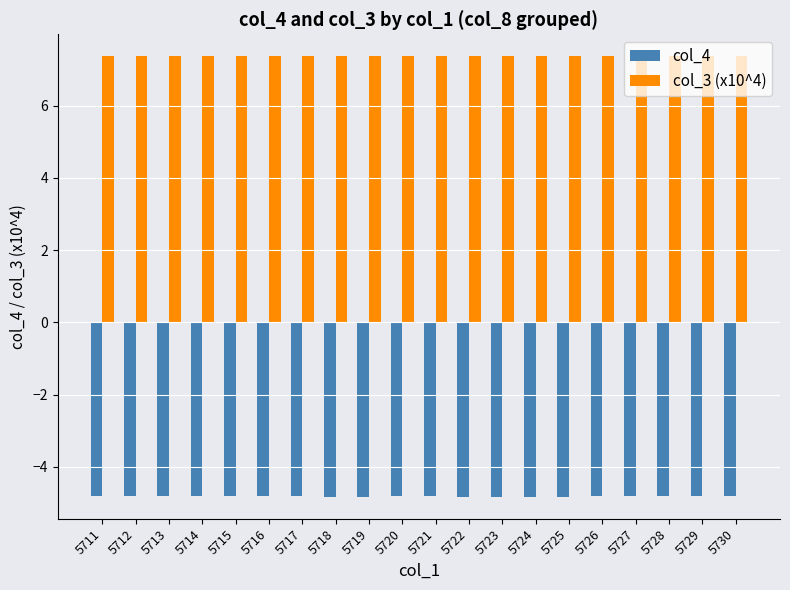

At how many categories does at least one series exceed -3?

20